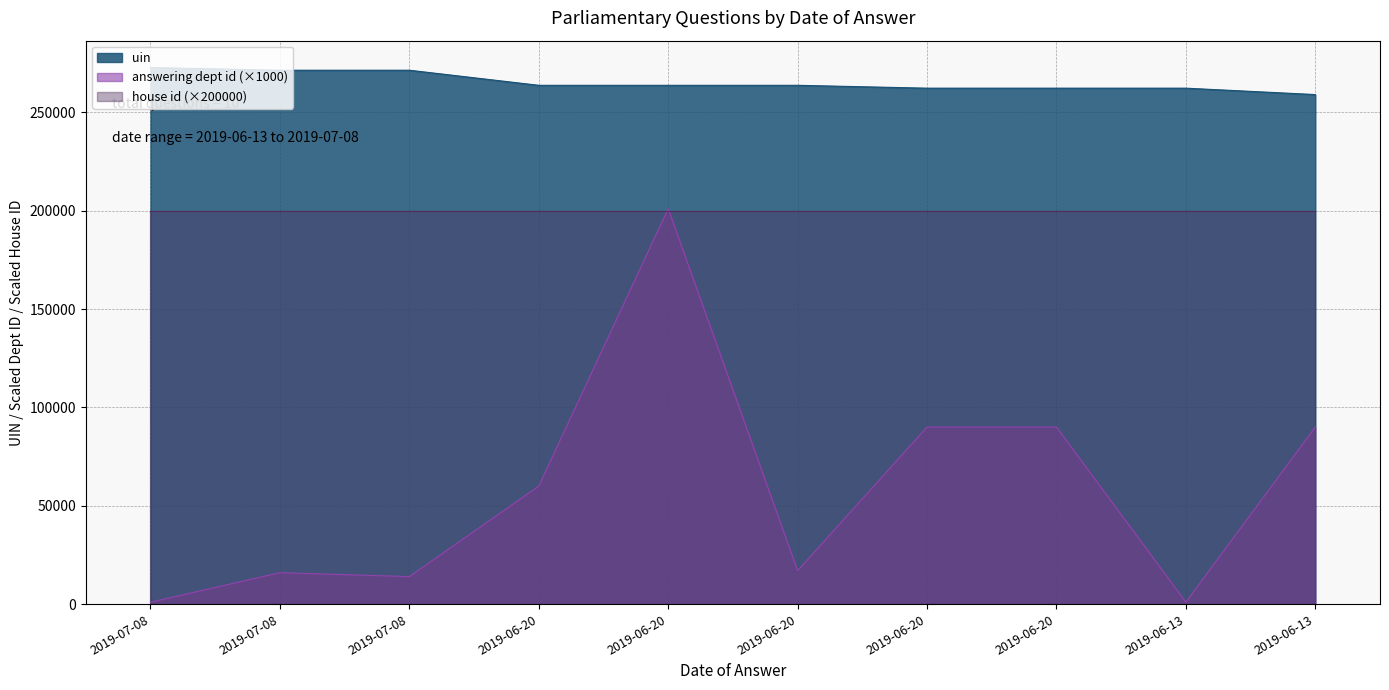

Is the value of uin at 2019-06-13 greater than the value of answering dept id at 2019-06-20?

Yes